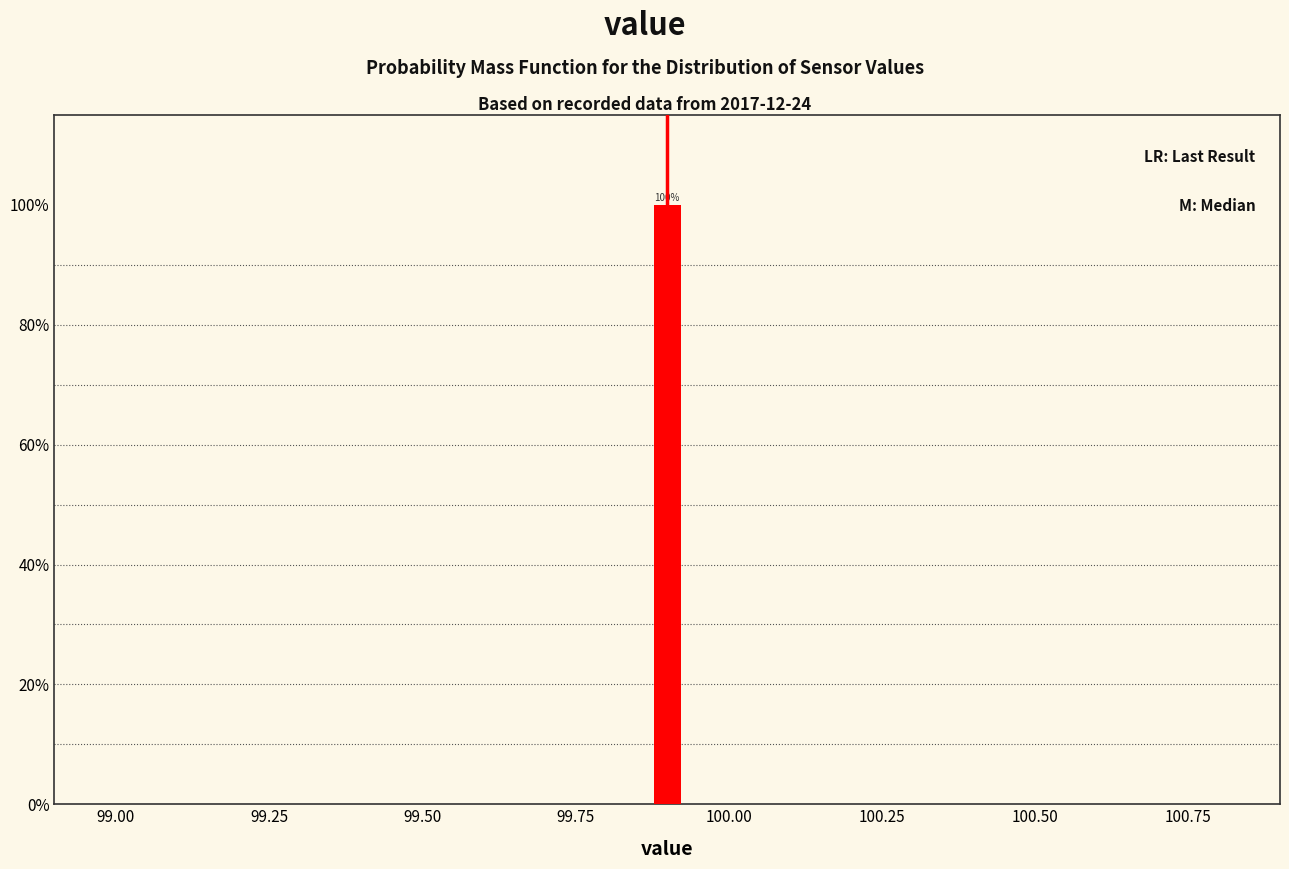

Read against the x-axis, roughly where is the centre of the tallest bar?

99.90